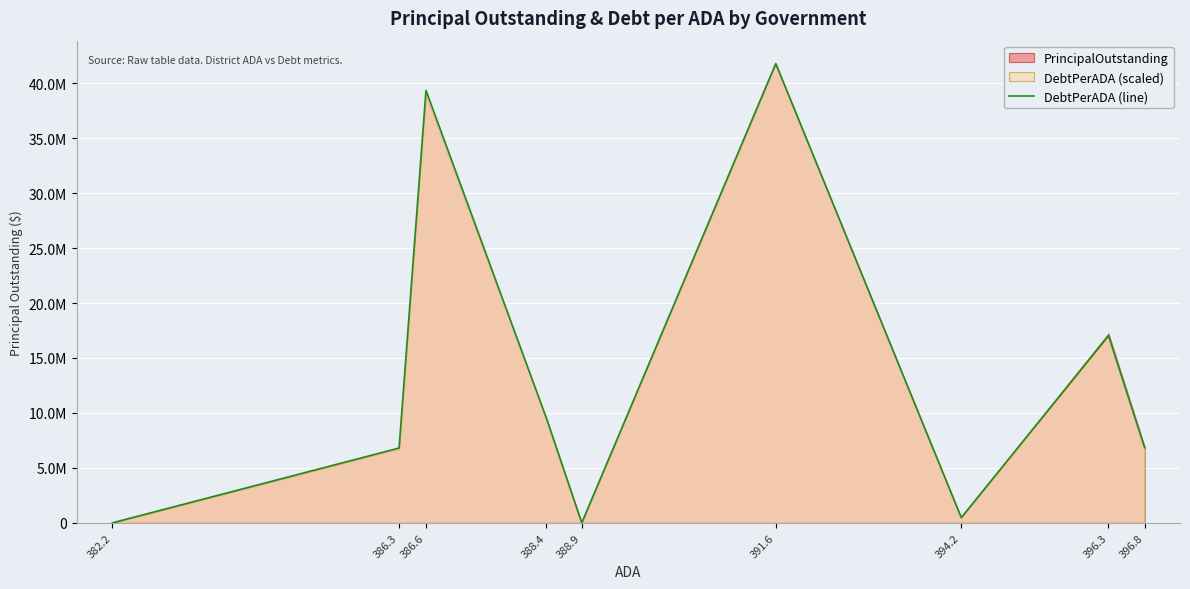

What position from the right is 391.6?

4